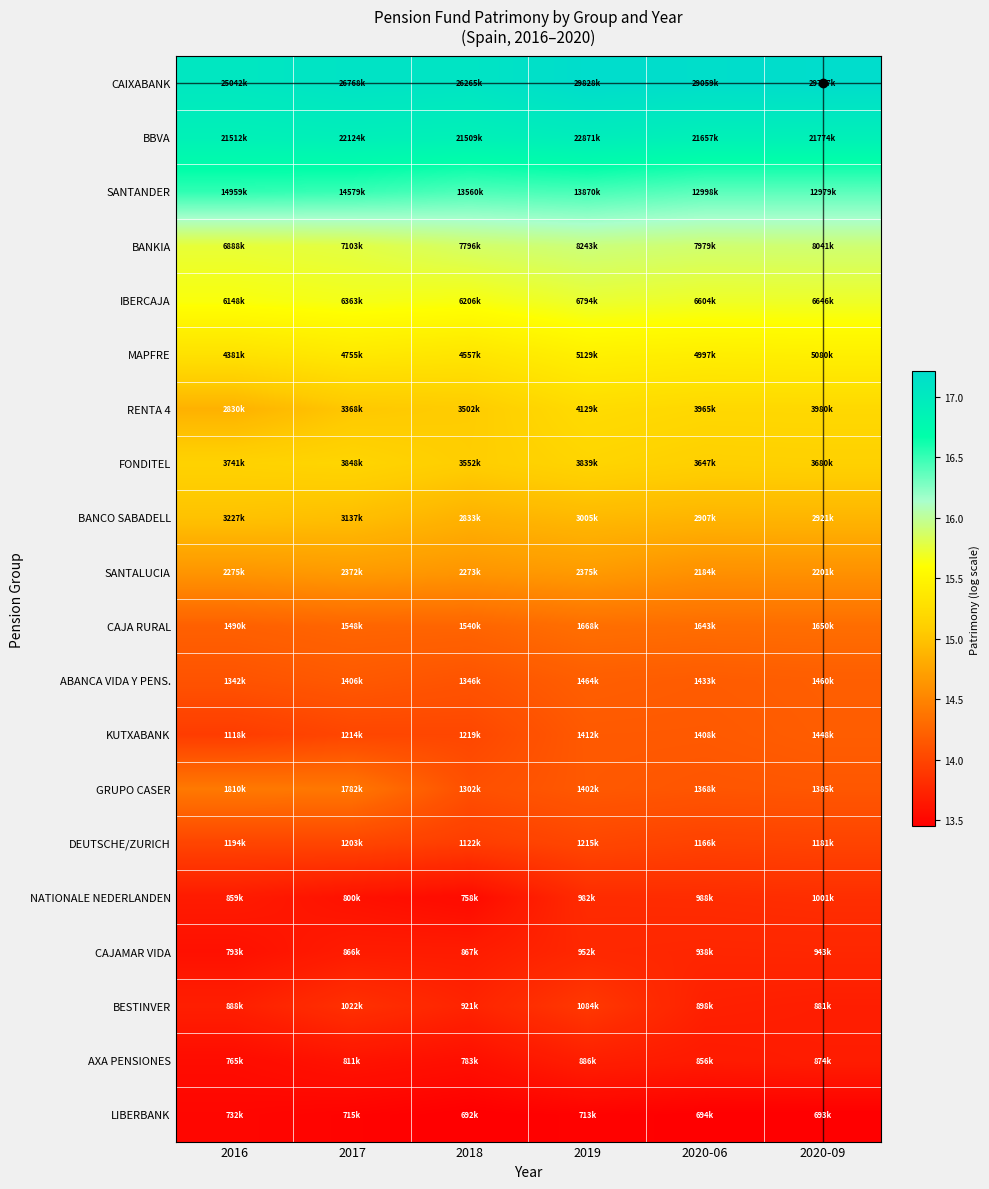

Reading left to right, list all the values displayed in this chart.

CAIXABANK: 2016=17.0	2017=17.1	2018=17.1	2019=17.2	2020-06=17.2	2020-09=17.2
BBVA: 2016=16.9	2017=16.9	2018=16.9	2019=16.9	2020-06=16.9	2020-09=16.9
SANTANDER: 2016=16.5	2017=16.5	2018=16.4	2019=16.4	2020-06=16.4	2020-09=16.4
BANKIA: 2016=15.7	2017=15.8	2018=15.9	2019=15.9	2020-06=15.9	2020-09=15.9
IBERCAJA: 2016=15.6	2017=15.7	2018=15.6	2019=15.7	2020-06=15.7	2020-09=15.7
MAPFRE: 2016=15.3	2017=15.4	2018=15.3	2019=15.5	2020-06=15.4	2020-09=15.4
RENTA 4: 2016=14.9	2017=15.0	2018=15.1	2019=15.2	2020-06=15.2	2020-09=15.2
FONDITEL: 2016=15.1	2017=15.2	2018=15.1	2019=15.2	2020-06=15.1	2020-09=15.1
BANCO SABADELL: 2016=15.0	2017=15.0	2018=14.9	2019=14.9	2020-06=14.9	2020-09=14.9
SANTALUCIA: 2016=14.6	2017=14.7	2018=14.6	2019=14.7	2020-06=14.6	2020-09=14.6
CAJA RURAL: 2016=14.2	2017=14.3	2018=14.2	2019=14.3	2020-06=14.3	2020-09=14.3
ABANCA VIDA Y PENS.: 2016=14.1	2017=14.2	2018=14.1	2019=14.2	2020-06=14.2	2020-09=14.2
KUTXABANK: 2016=13.9	2017=14.0	2018=14.0	2019=14.2	2020-06=14.2	2020-09=14.2
GRUPO CASER: 2016=14.4	2017=14.4	2018=14.1	2019=14.2	2020-06=14.1	2020-09=14.1
DEUTSCHE/ZURICH: 2016=14.0	2017=14.0	2018=13.9	2019=14.0	2020-06=14.0	2020-09=14.0
NATIONALE NEDERLANDEN: 2016=13.7	2017=13.6	2018=13.5	2019=13.8	2020-06=13.8	2020-09=13.8
CAJAMAR VIDA: 2016=13.6	2017=13.7	2018=13.7	2019=13.8	2020-06=13.8	2020-09=13.8
BESTINVER: 2016=13.7	2017=13.8	2018=13.7	2019=13.9	2020-06=13.7	2020-09=13.7
AXA PENSIONES: 2016=13.5	2017=13.6	2018=13.6	2019=13.7	2020-06=13.7	2020-09=13.7
LIBERBANK: 2016=13.5	2017=13.5	2018=13.4	2019=13.5	2020-06=13.5	2020-09=13.4